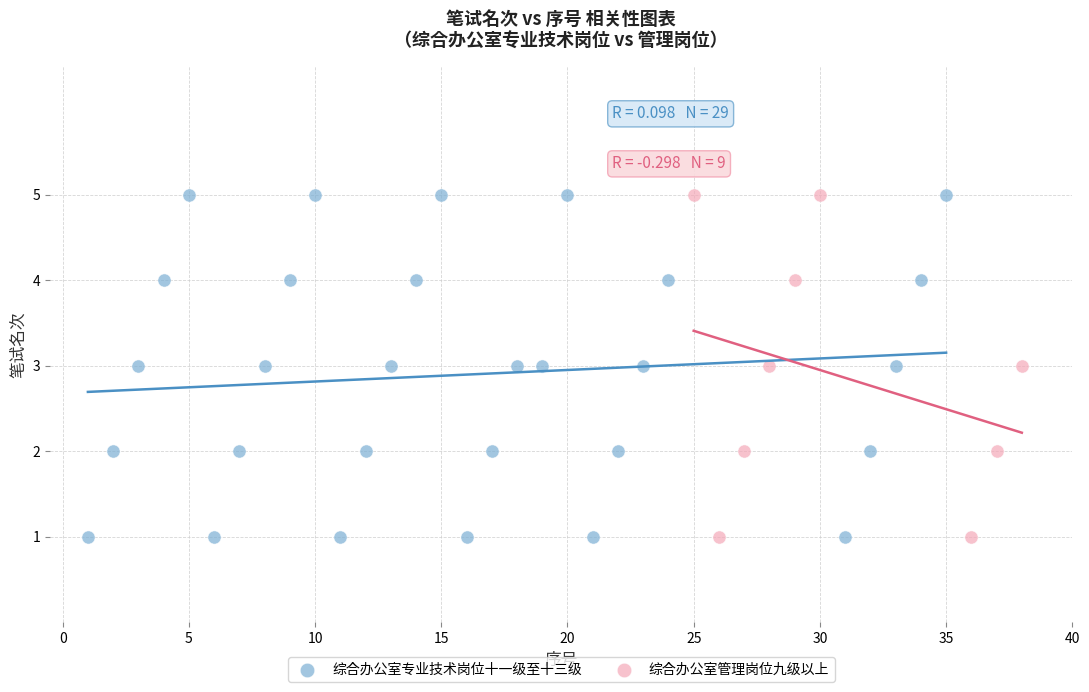

What are all the series names shown in the legend?

综合办公室专业技术岗位十一级至十三级, 综合办公室管理岗位九级以上